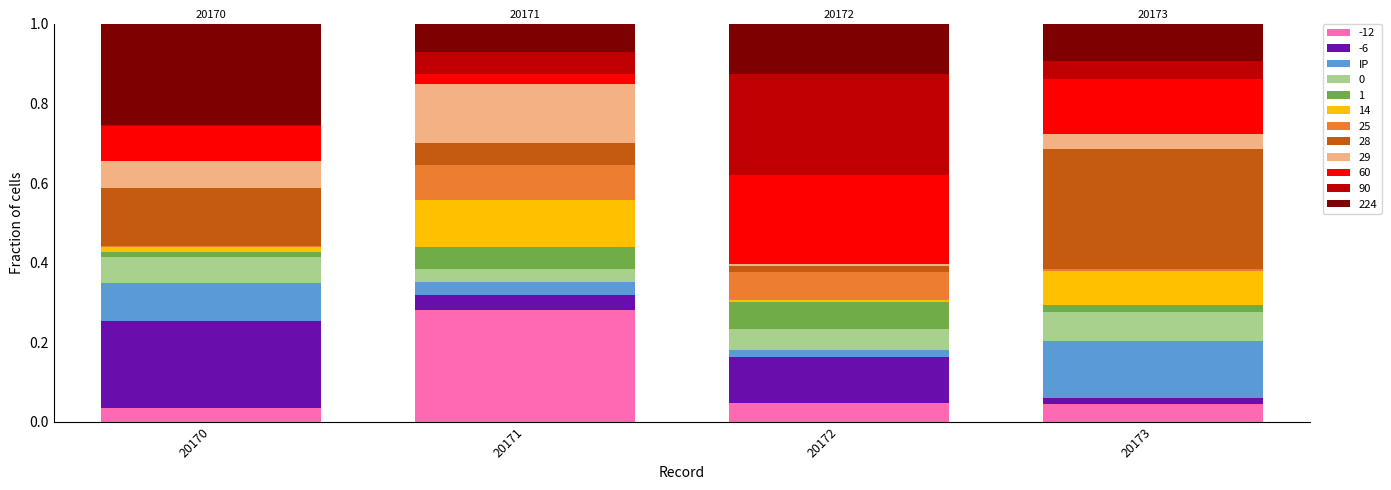

Does the chart contain stacked bars?

Yes